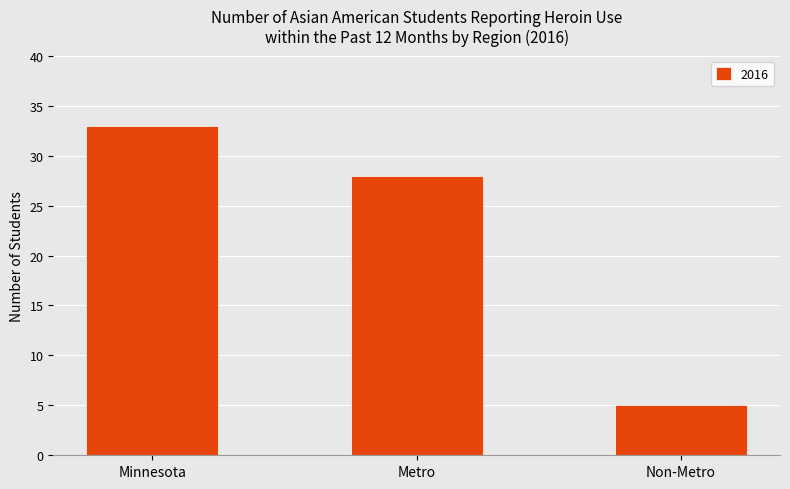

Reading left to right, transcribe all the data shown in this chart.

33	28	5